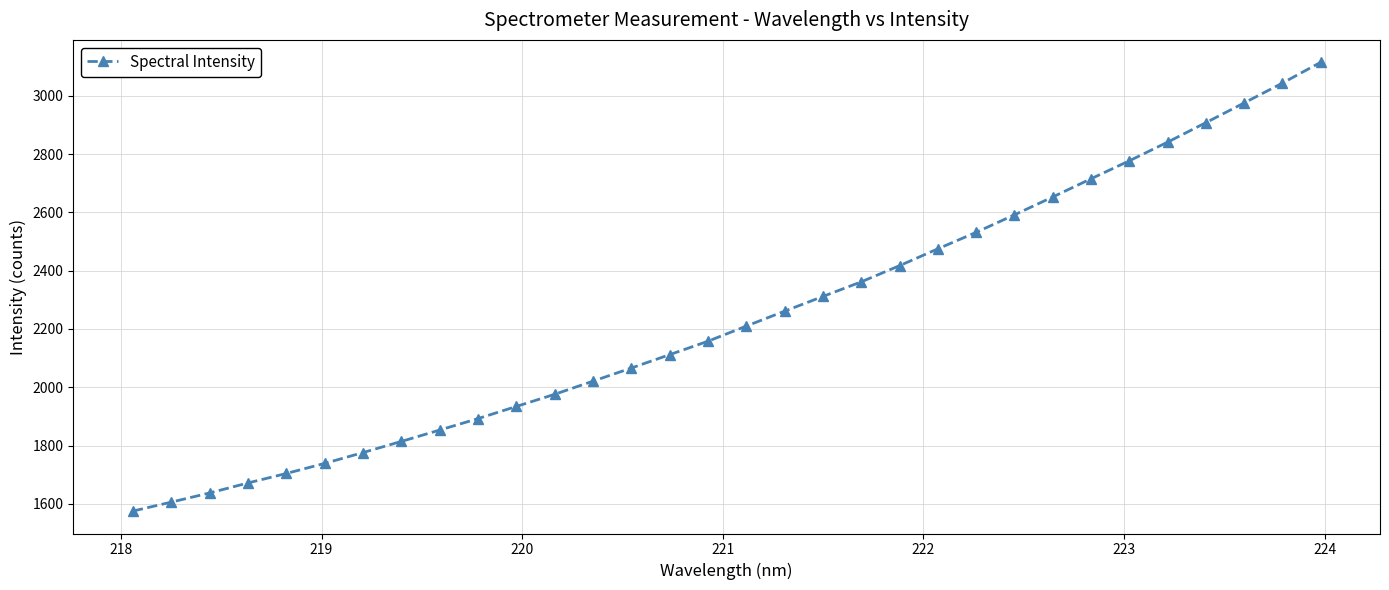

How many lines are shown in the chart?

1